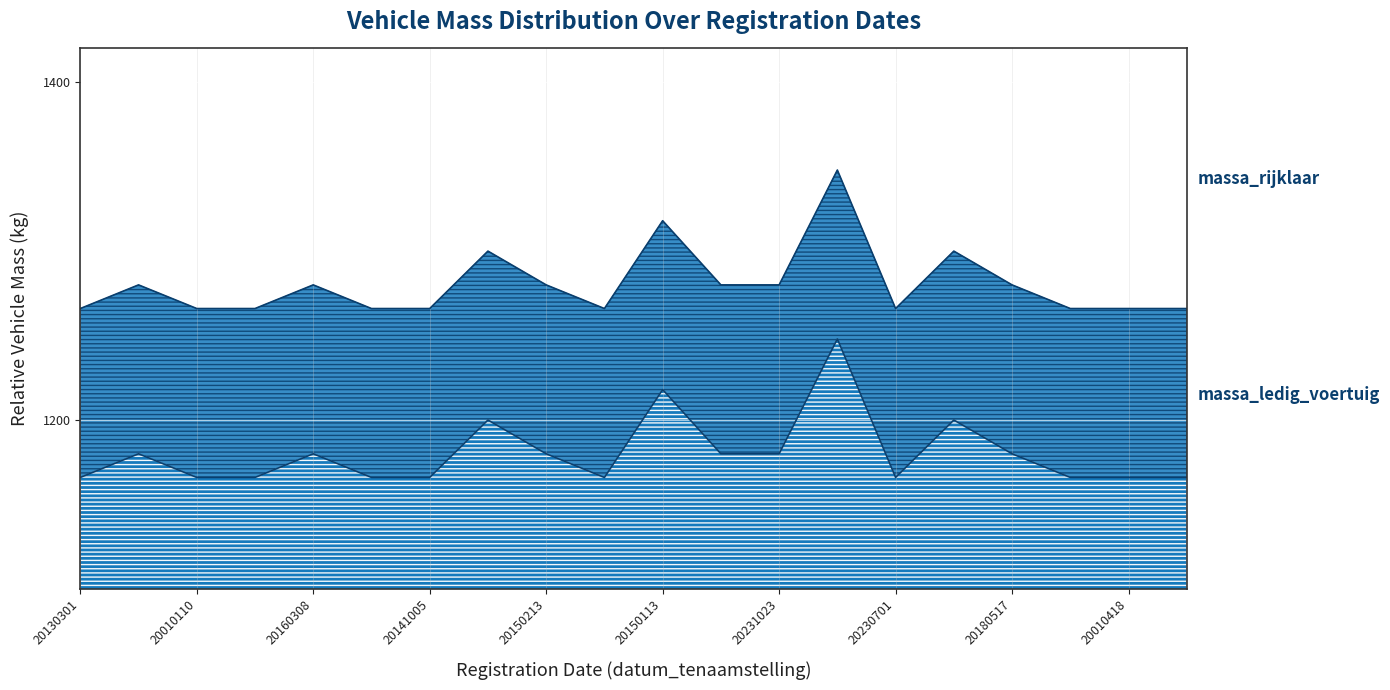

How many interior local valleys does the massa_ledig_voertuig series have?

2